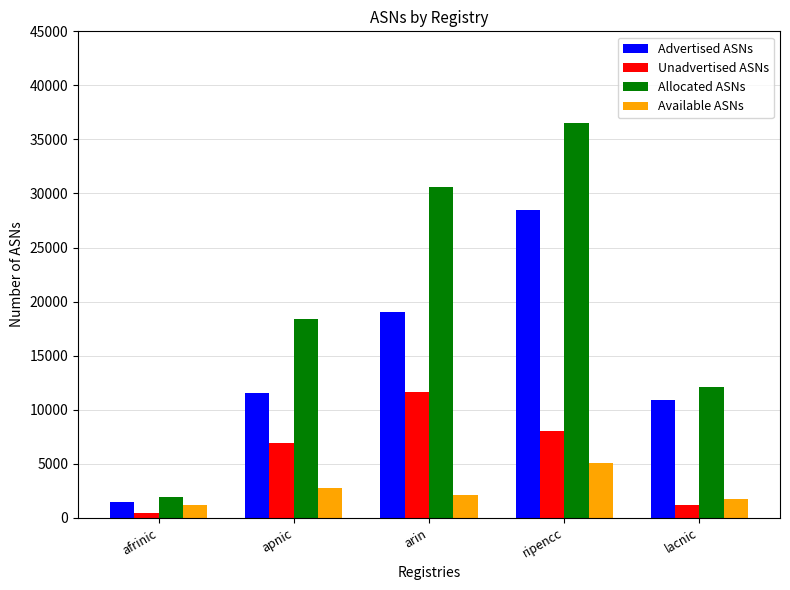

True or false: Available ASNs has a value of 5094 at ripencc.

True